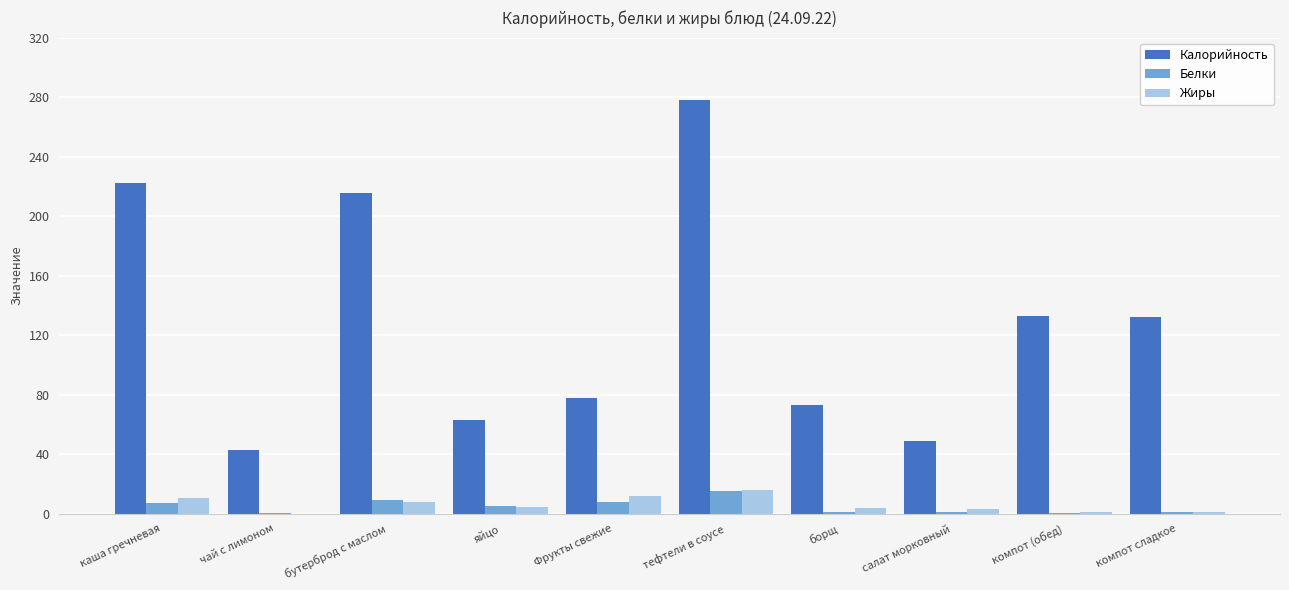

Does the chart contain stacked bars?

No